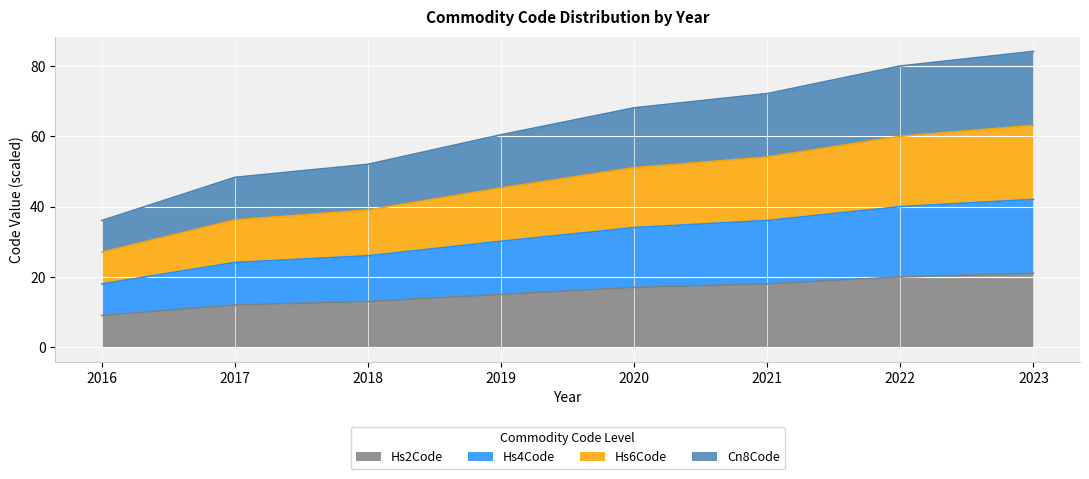

The value of Hs2Code at 2018 is 13.0. True or false?

True